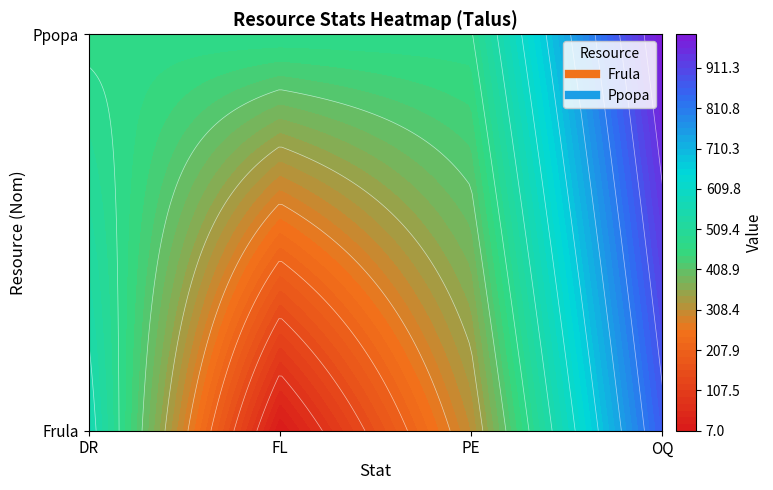

Reading left to right, what are all the values shown in this chart?

Frula: 565	7	308	863
Ppopa: 468	474	472	995